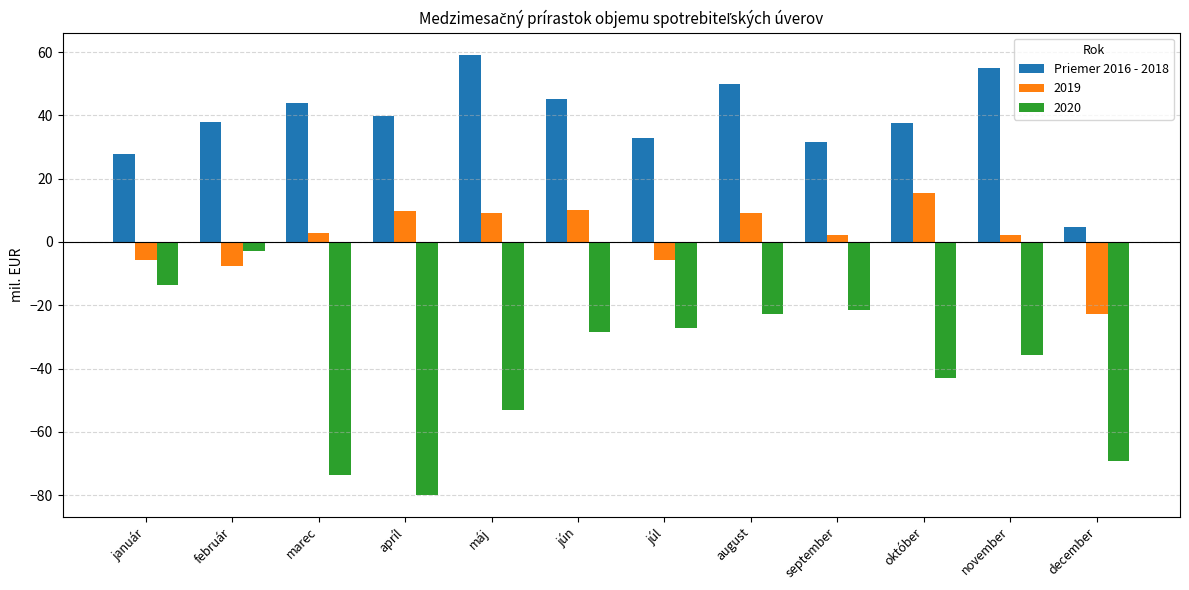

Is it true that Priemer 2016 - 2018 equals 38.0 at február?

True